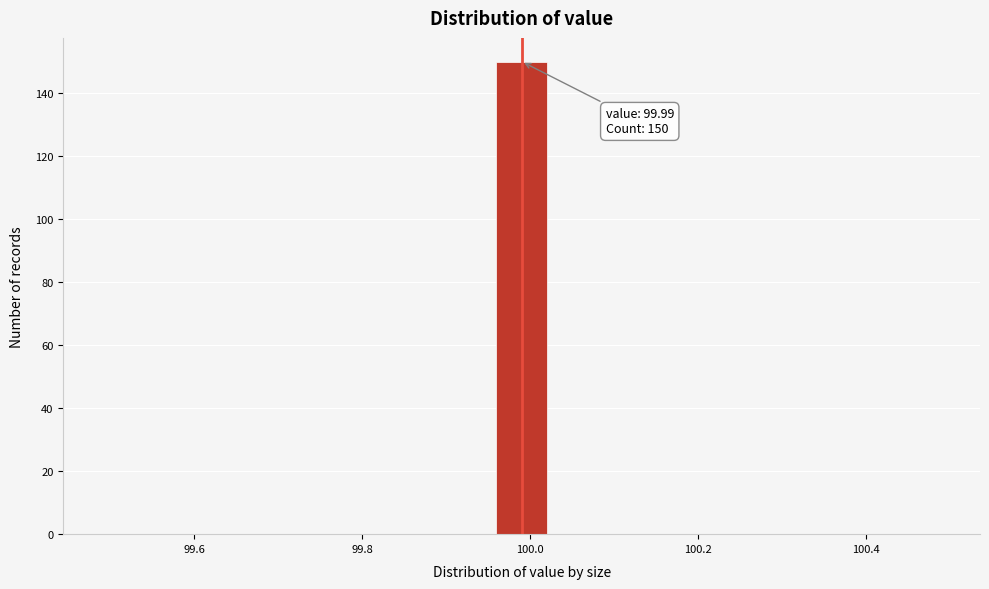

Around what value on the x-axis is the tallest bar? Give the approximate position of its centre, as read against the axis.

100.00